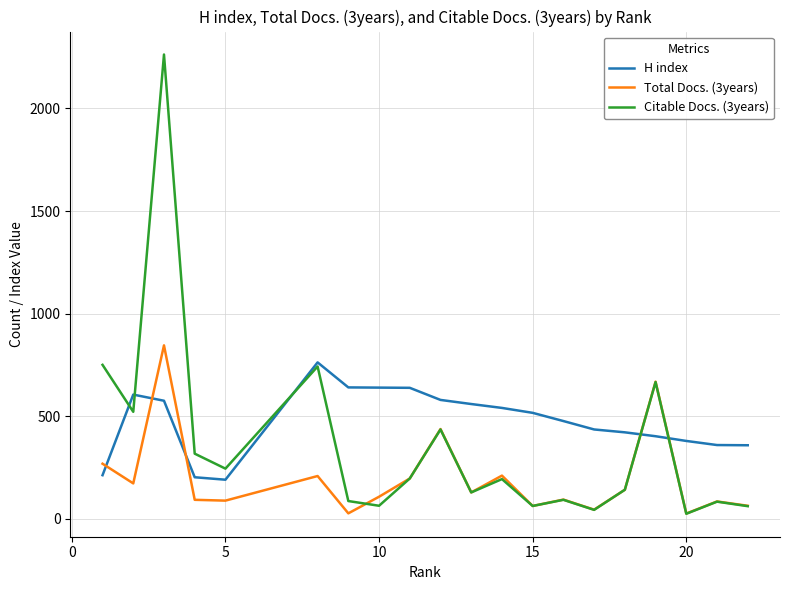

Which series has the largest range (max minus min)?

Citable Docs. (3years)